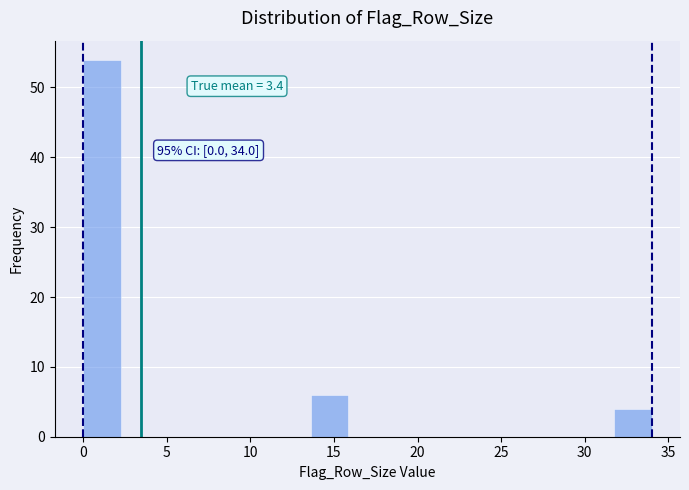

Which range on the x-axis has the tallest bar?

0.0 to 2.5